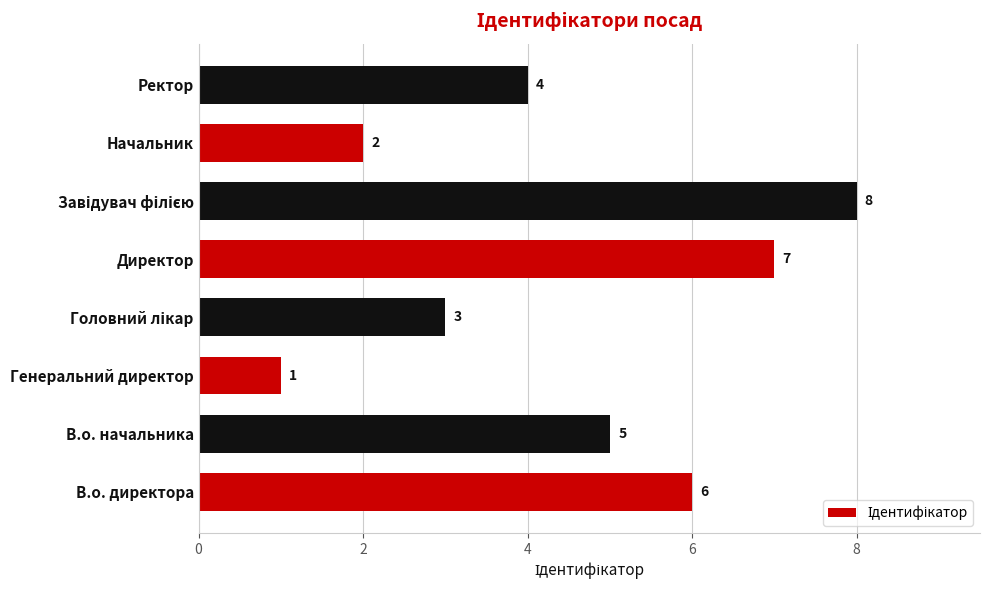

What is the greatest value displayed?

8